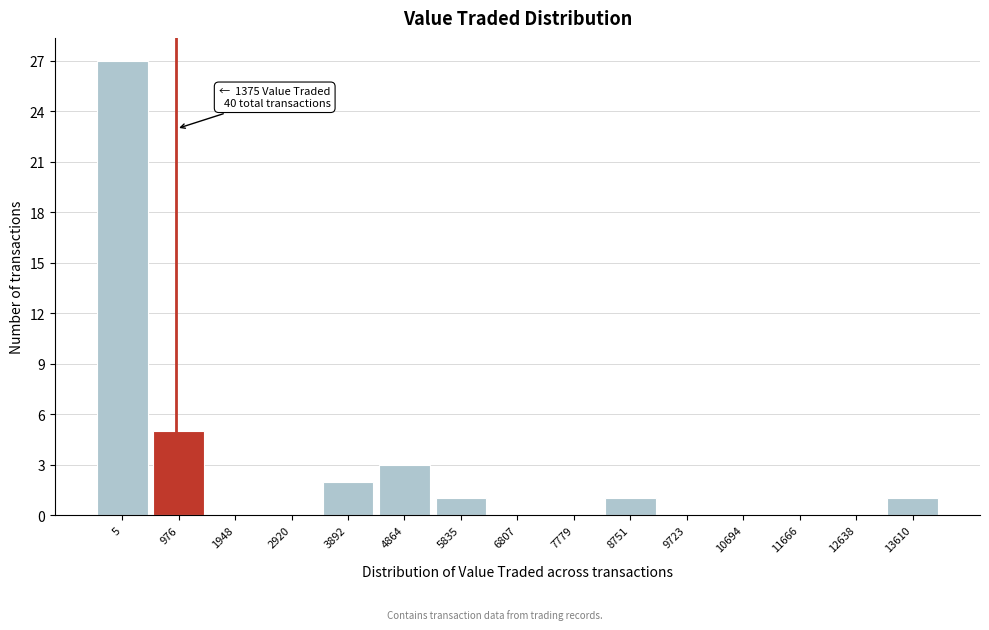

Reading right to left, transcribe all the data shown in this chart.

13610=1	12638=0	11666=0	10694=0	9723=0	8751=1	7779=0	6807=0	5835=1	4864=3	3892=2	2920=0	1948=0	976=5	5=27